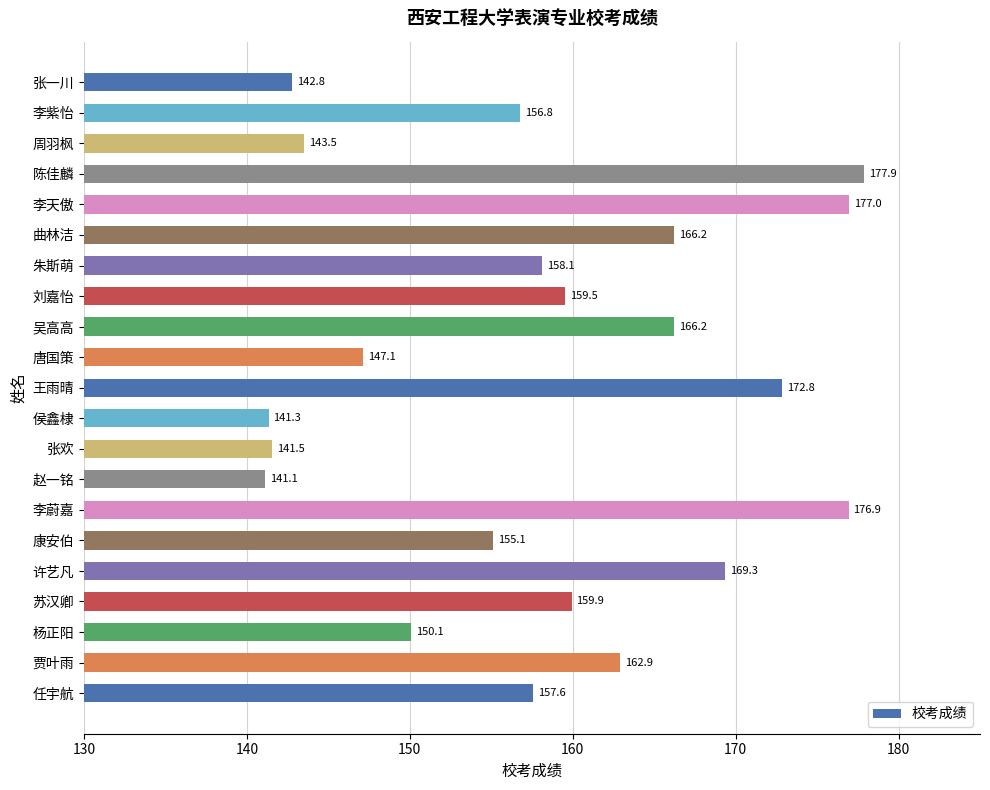

How many distinct data groups are displayed?

1